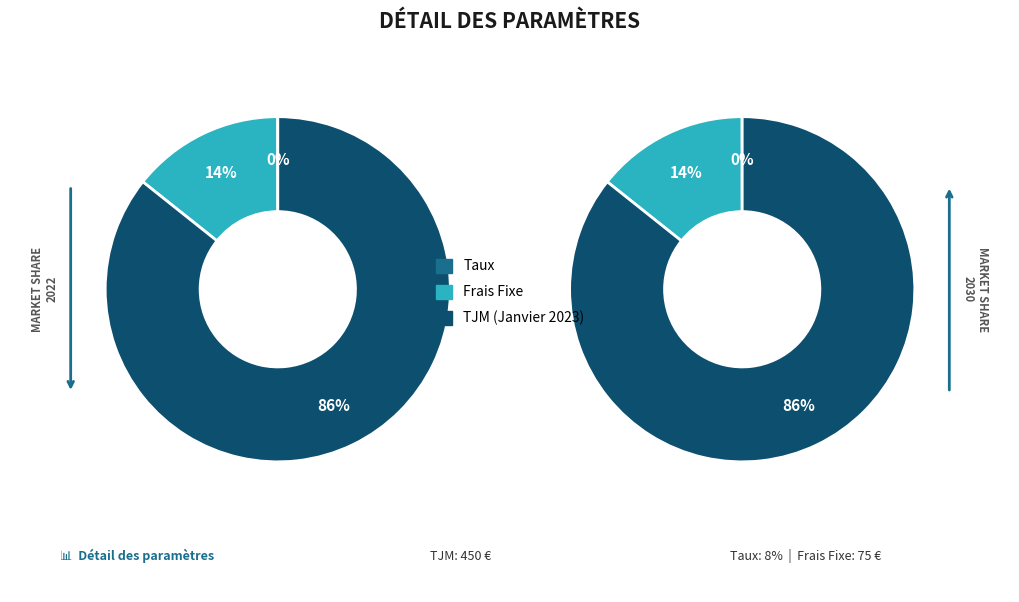

How many slices are in this pie chart?

3